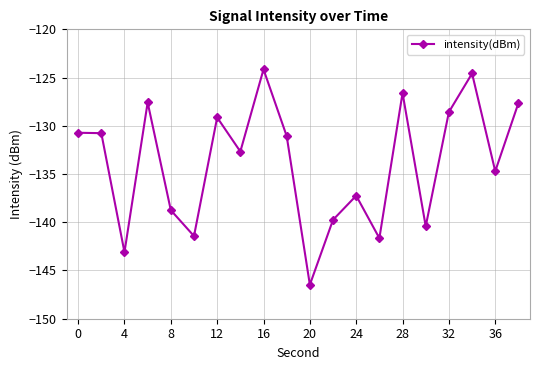

True or false: there are more than 2 points higher than both neighbors.

True